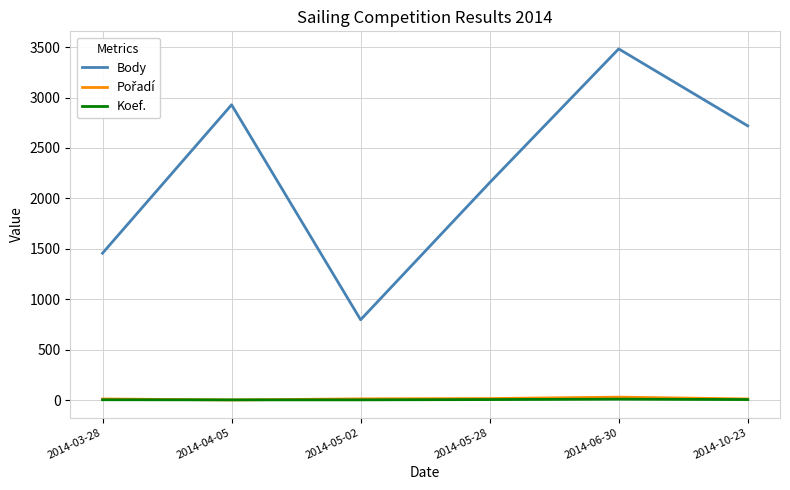

Between 2014-03-28 and 2014-04-05, which series saw the biggest shift?

Body